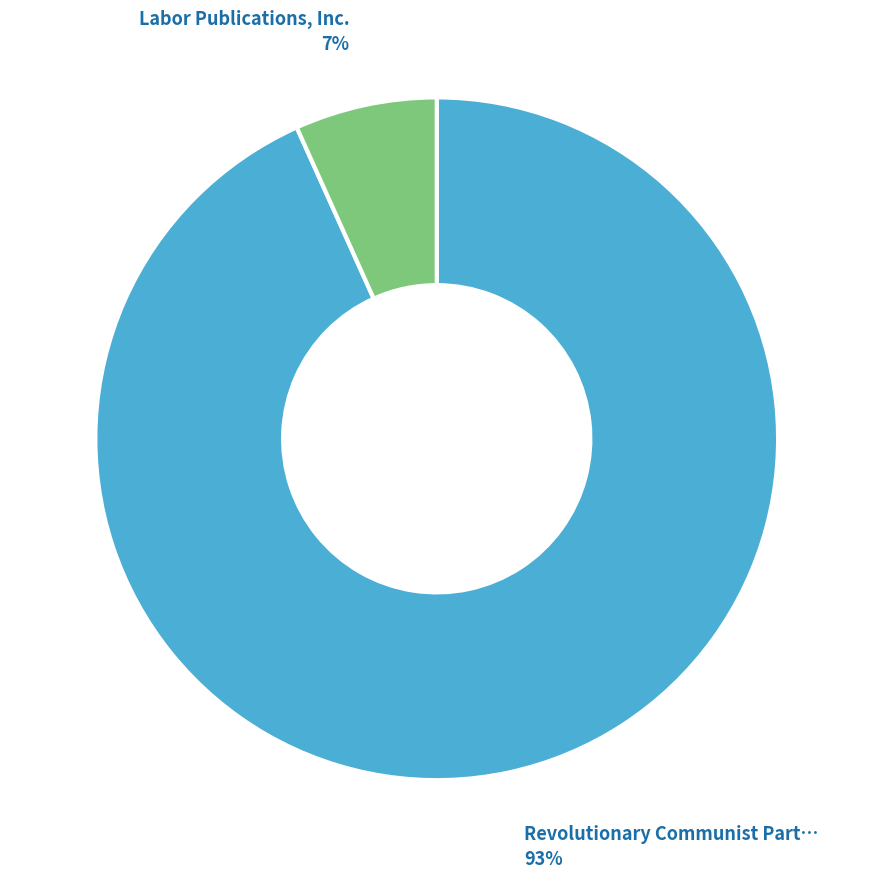

To the nearest percent, what is the average slice percentage?

50%